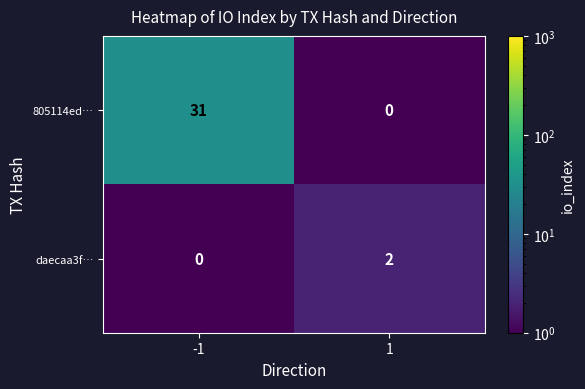

At which category is the sum across all series the highest?

-1